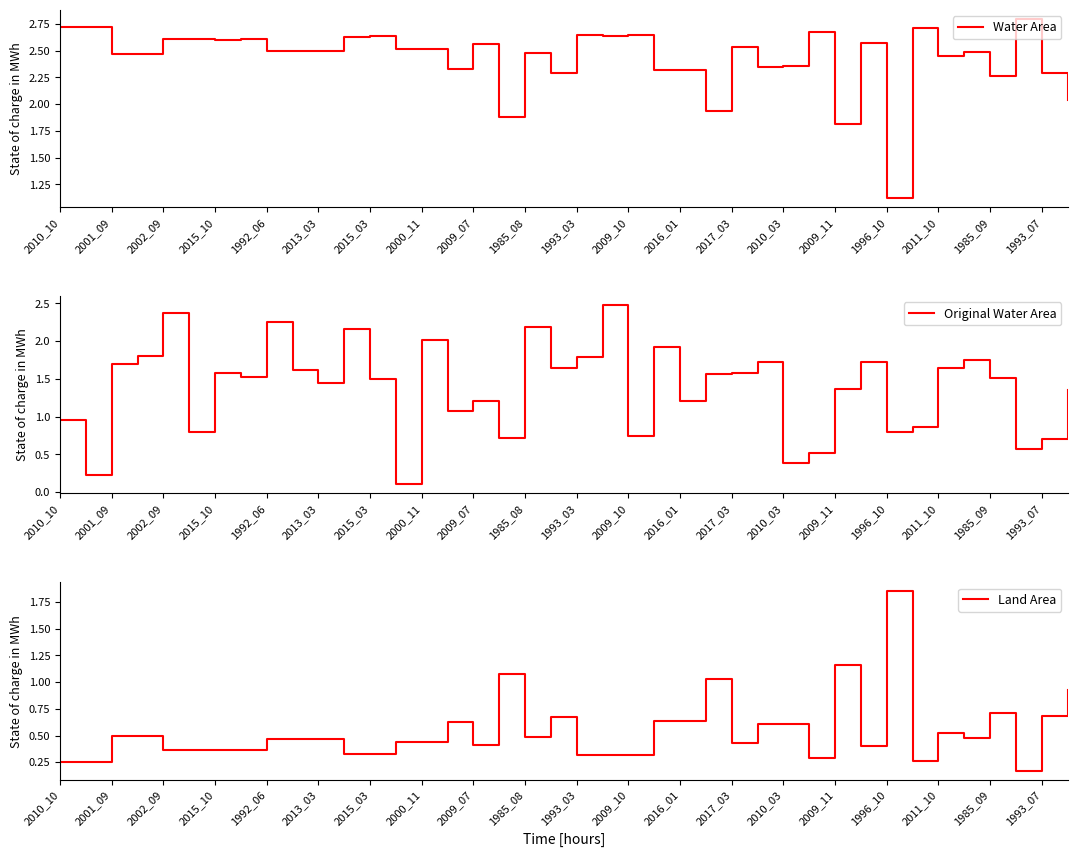

True or false: Water Area has a value of 2.5 at 1992_06.

True